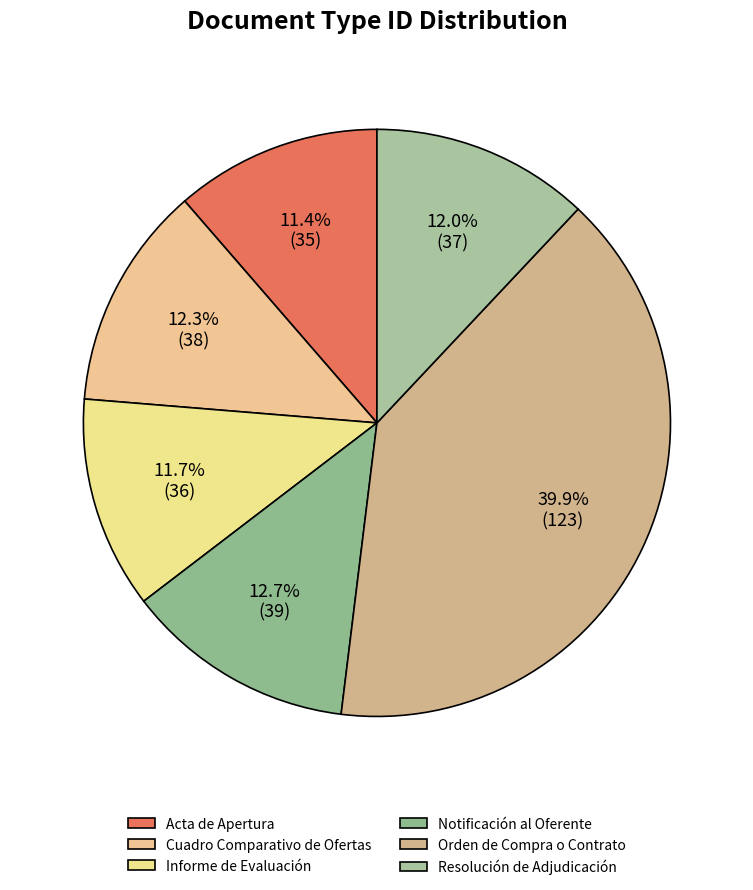

What is the smallest slice in the pie chart?

Acta de Apertura